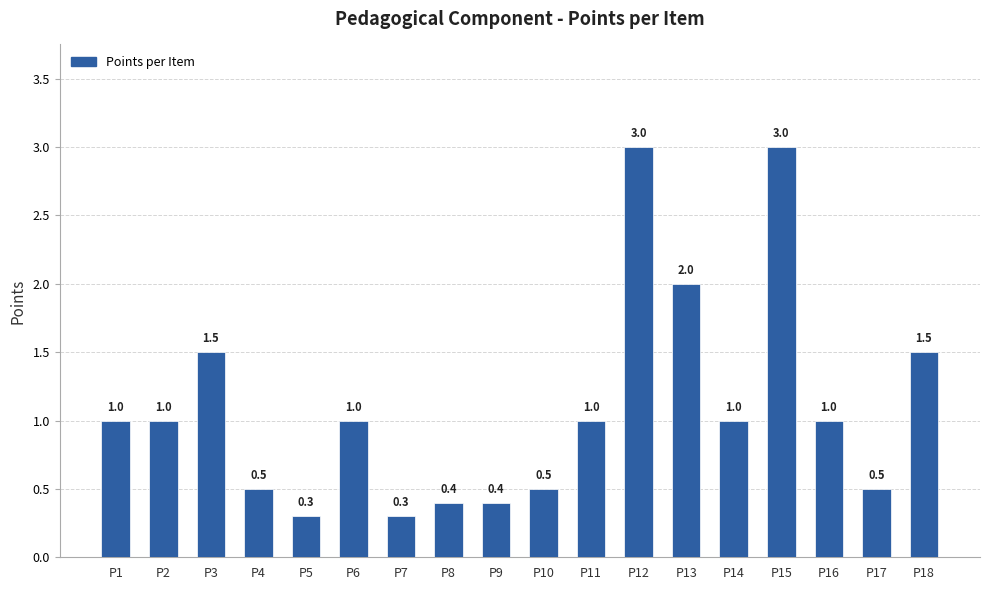

Count the number of categories in the chart.

18